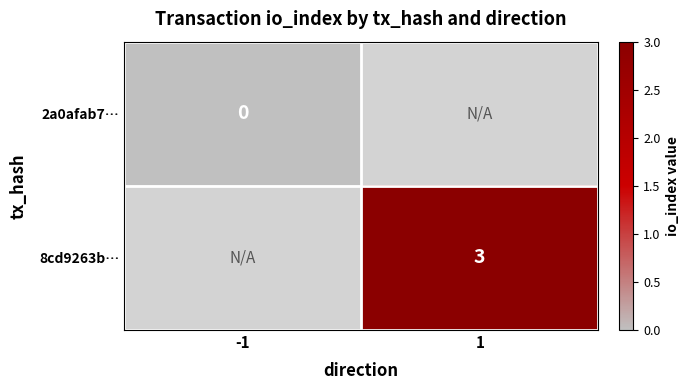

Which category has the lowest value across all series?

-1